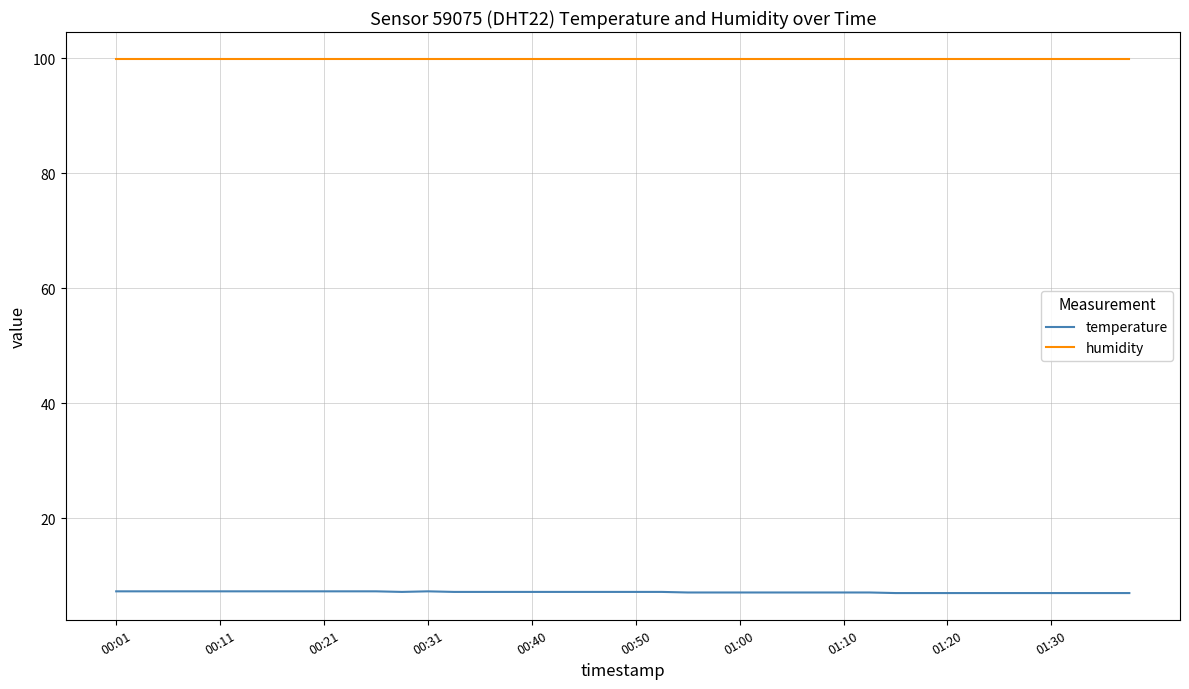

Which series has the largest total across all categories?

humidity